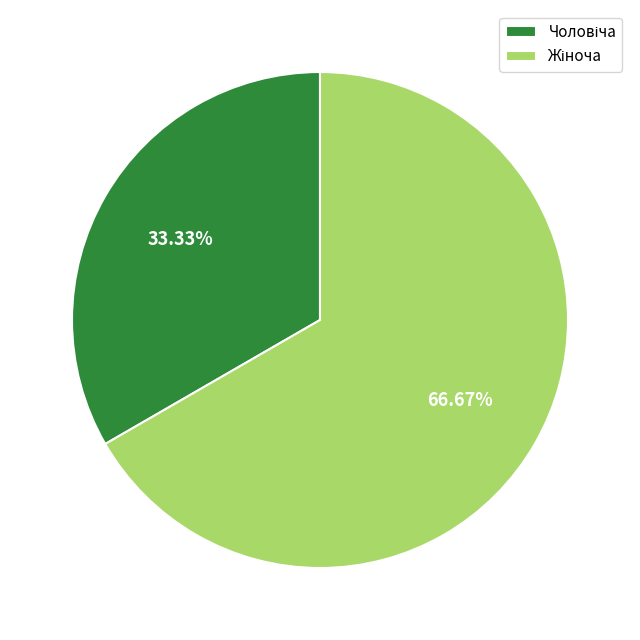

Does any single category account for the majority?

Yes